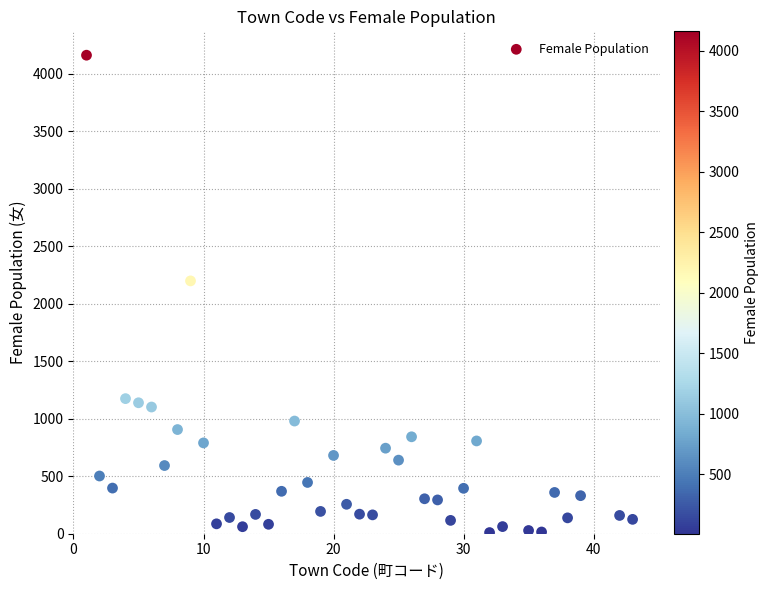

What Y value in the scatter plot is closest to 2086?

2199